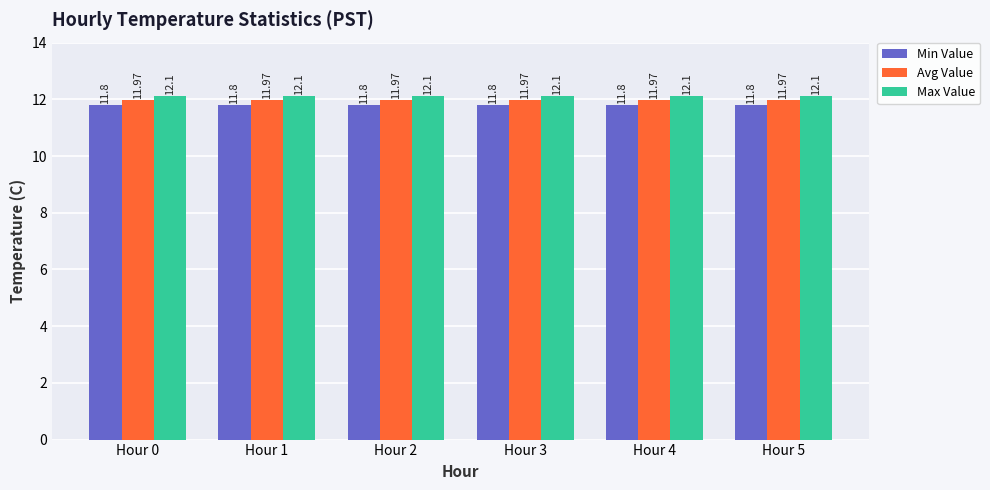

What is the average value of the Avg Value series?

12.0